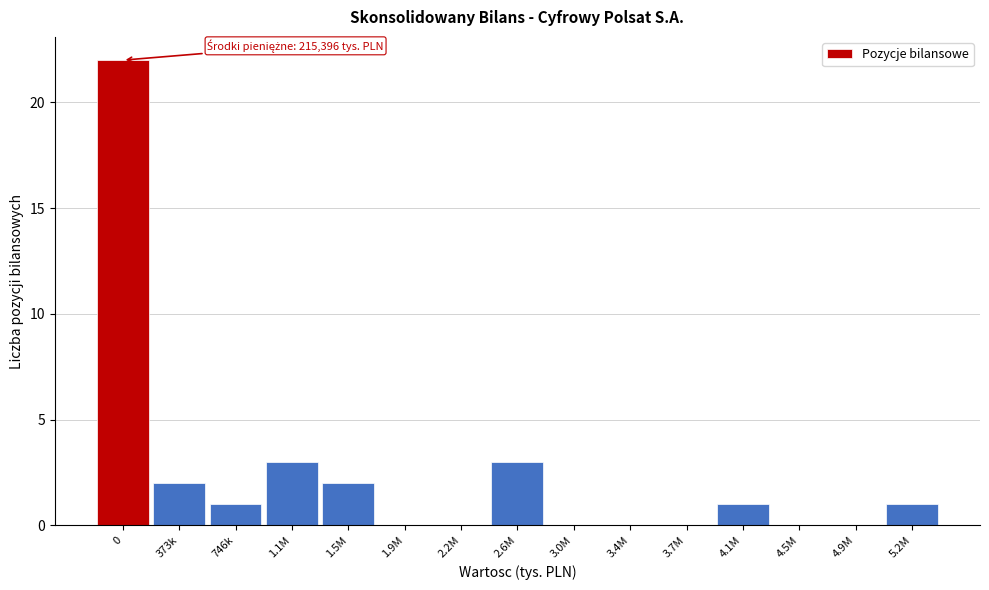

Reading right to left, list all the values displayed in this chart.

5.2M=1	4.9M=0	4.5M=0	4.1M=1	3.7M=0	3.4M=0	3.0M=0	2.6M=3	2.2M=0	1.9M=0	1.5M=2	1.1M=3	746k=1	373k=2	0=22